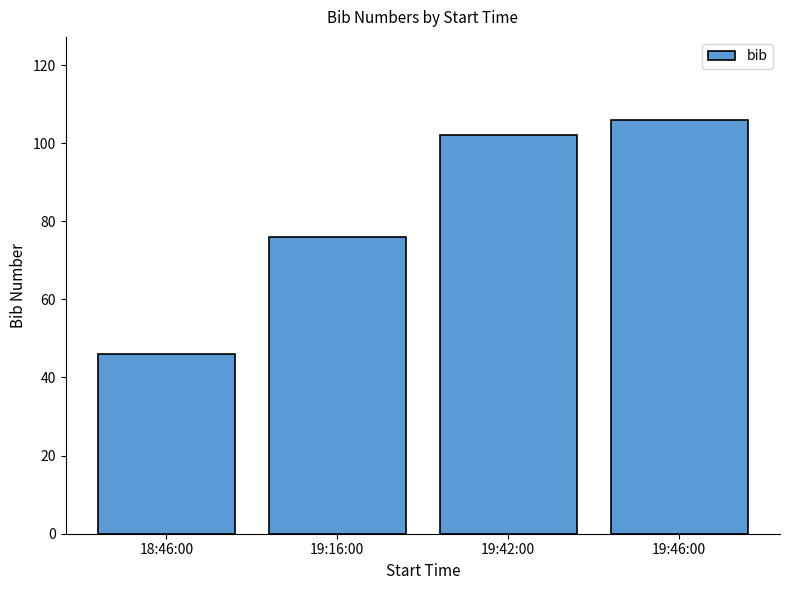

List the labels in order of value, smallest first.

18:46:00, 19:16:00, 19:42:00, 19:46:00